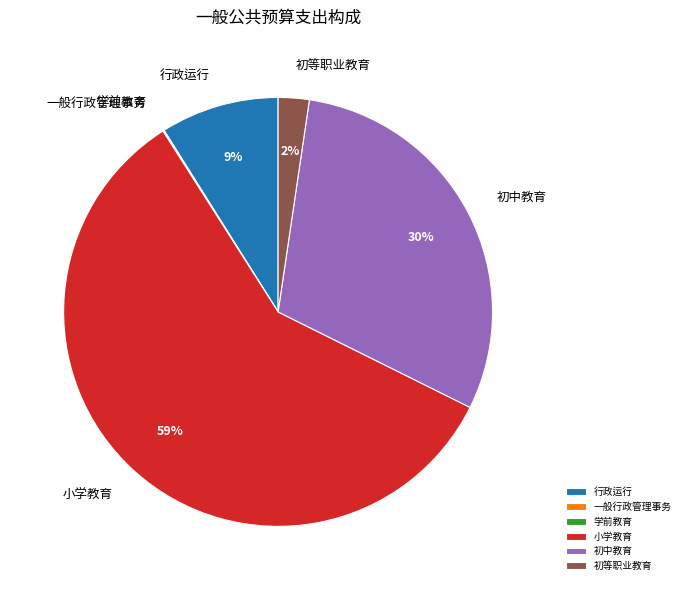

What percentage is the 行政运行 slice, to the nearest percent?

9%